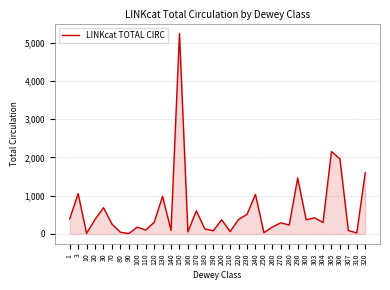

Approximately how many times larger is the value at 100 compared to 30?

0.3